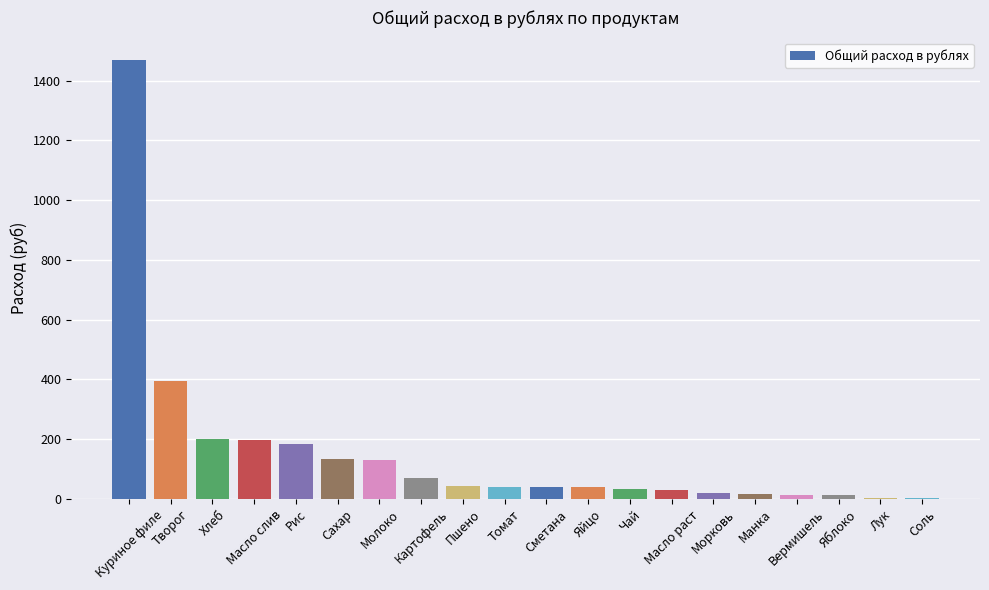

What is the greatest value displayed?

1470.0